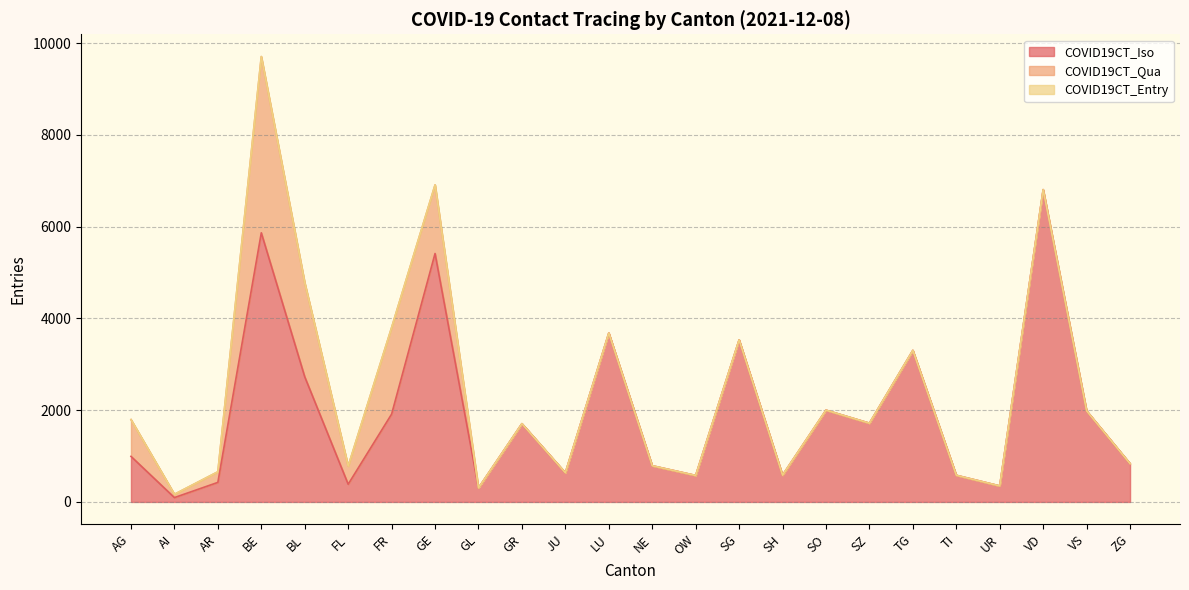

Does the chart have visible grid lines?

Yes